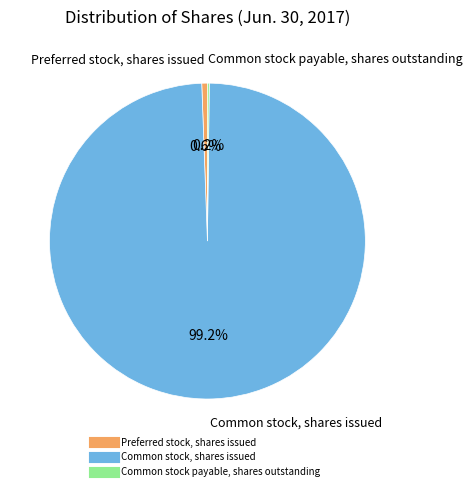

What percentage is the Preferred stock, shares issued slice, to the nearest percent?

1%